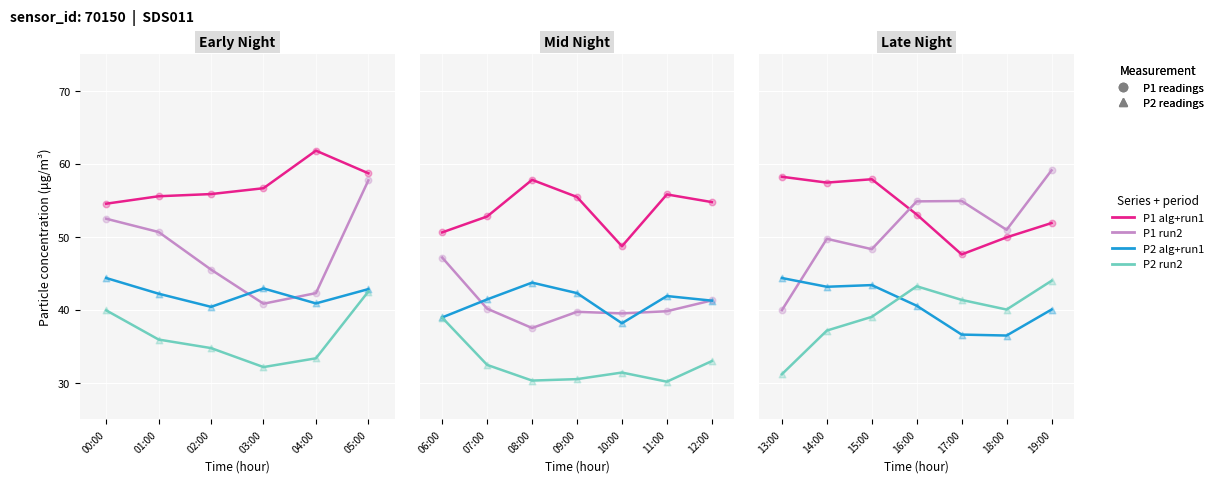

Which series has the largest Y range (max minus min)?

P1 run2